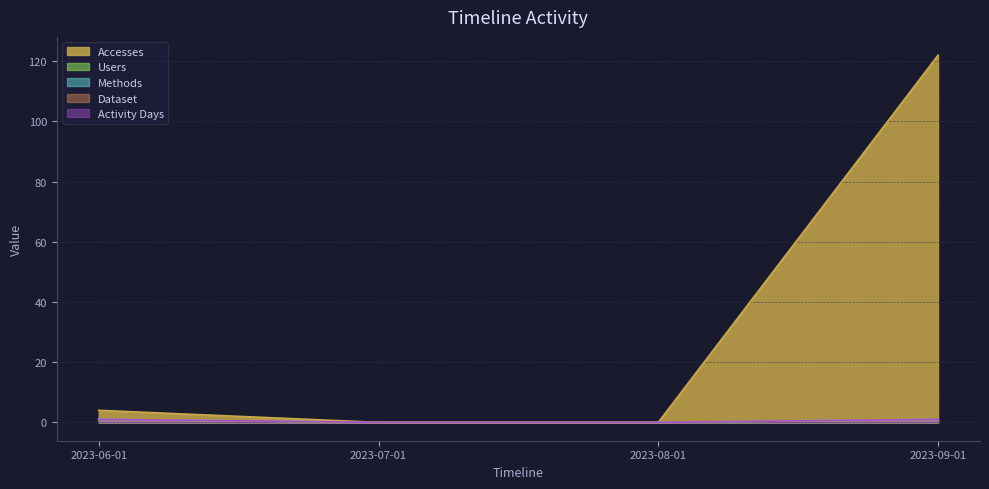

What position from the left is 2023-09-01?

4